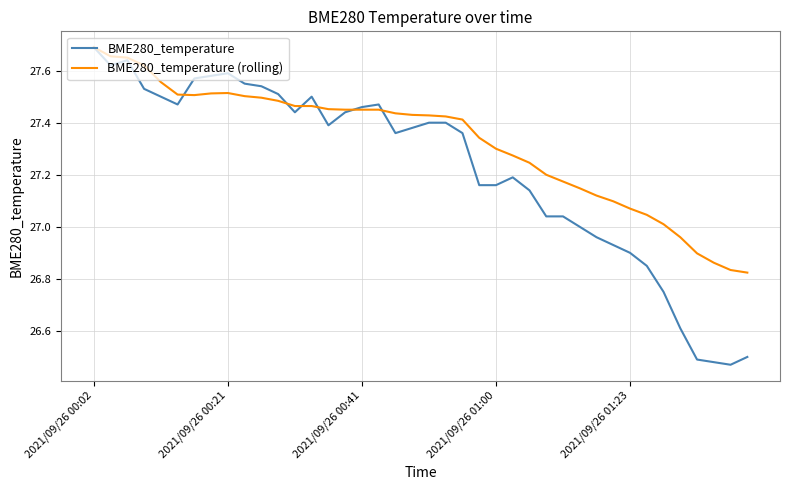

Which series has the largest range (max minus min)?

BME280_temperature